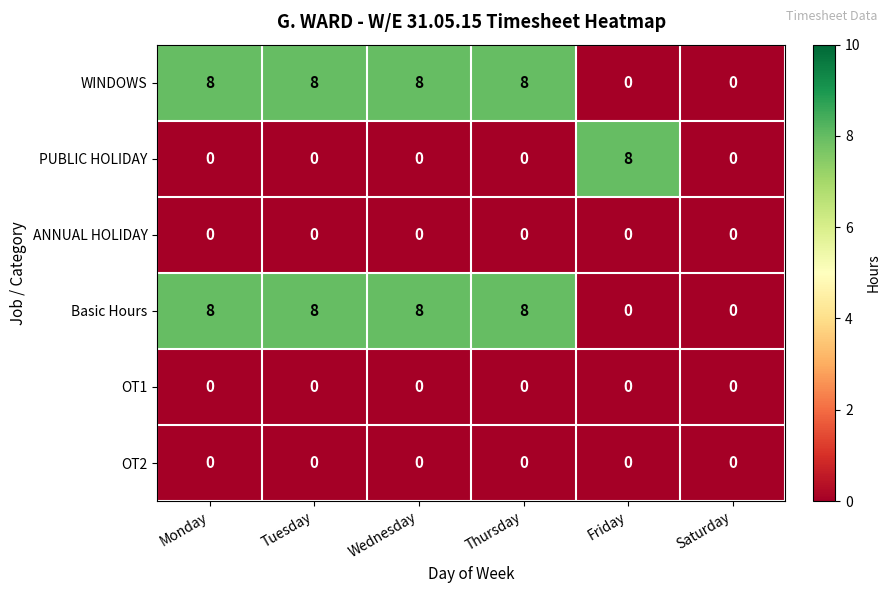

What is the highest value of the Basic Hours series?

8